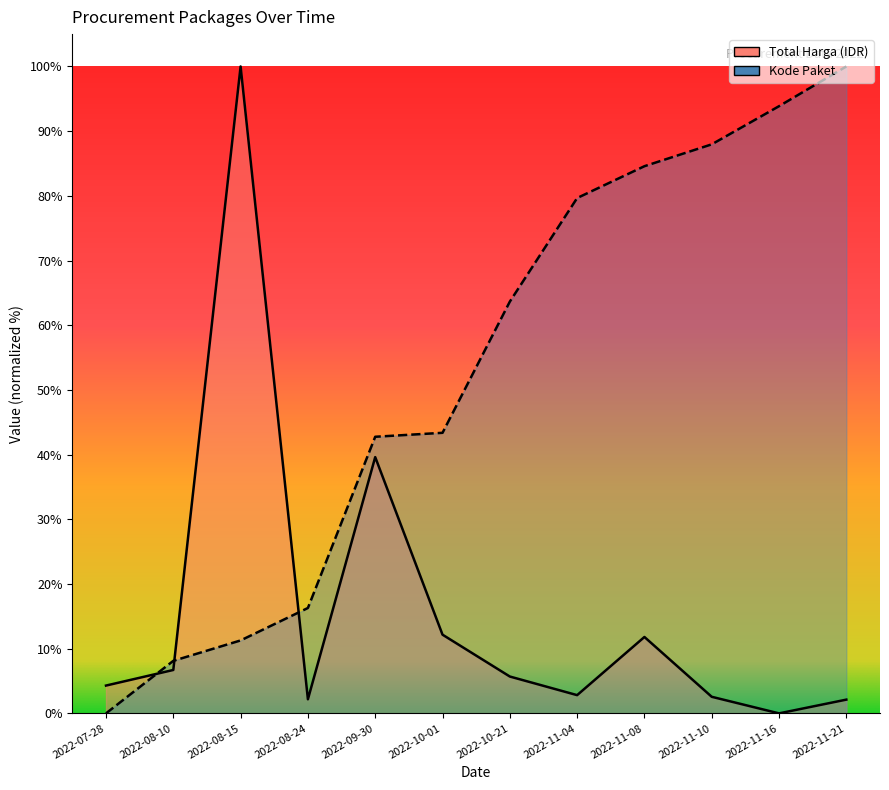

Rank the series by their maximum value, from highest to lowest.

Total Harga (Miliar IDR), Kode Paket (scaled)